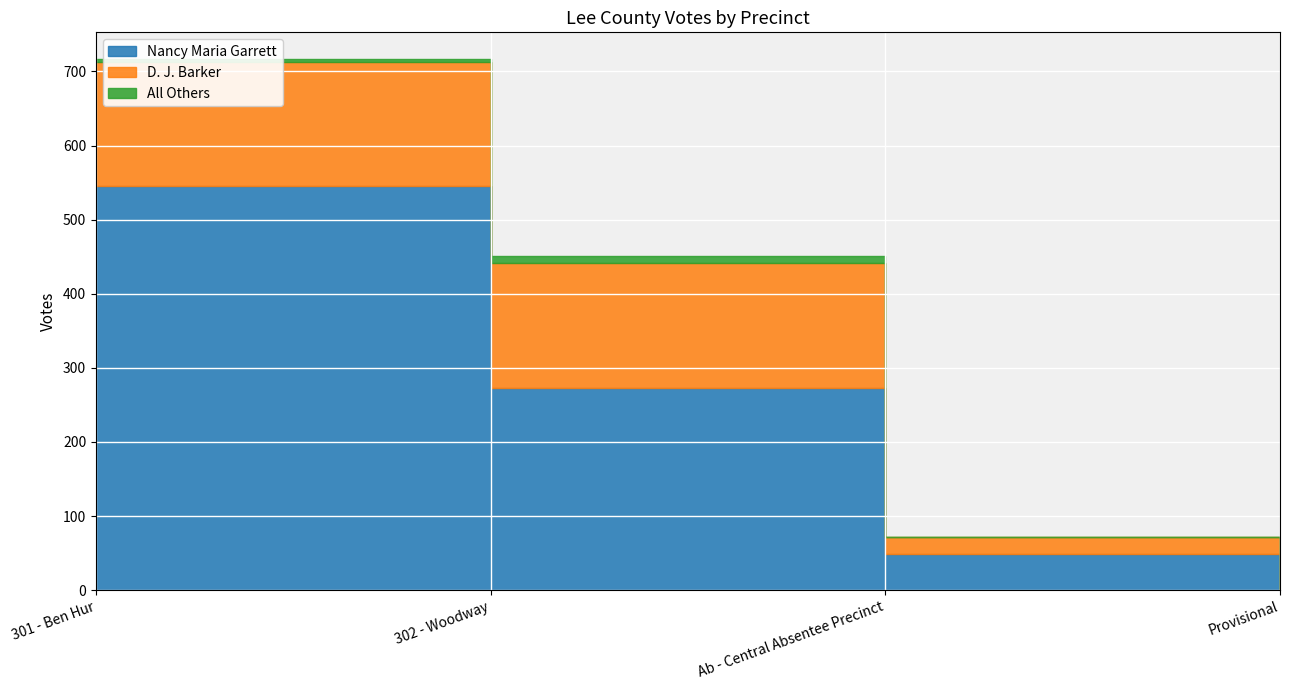

How many lines are shown in the chart?

3